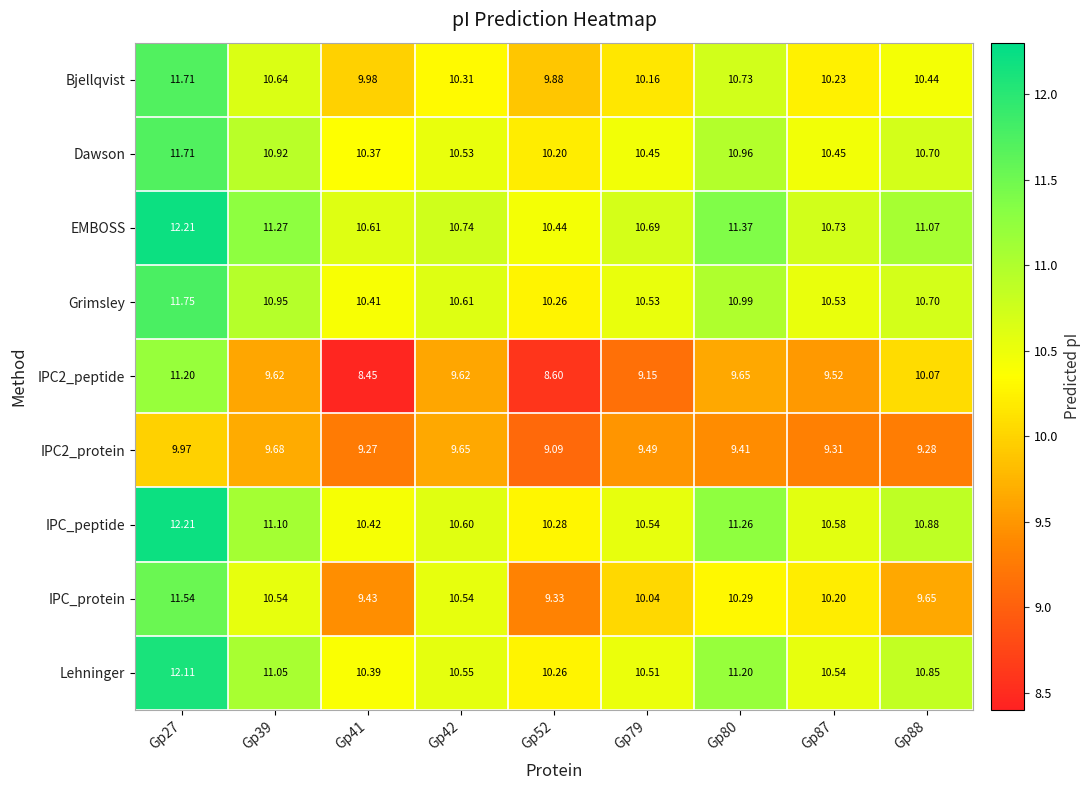

Which series has the largest total across all categories?

EMBOSS